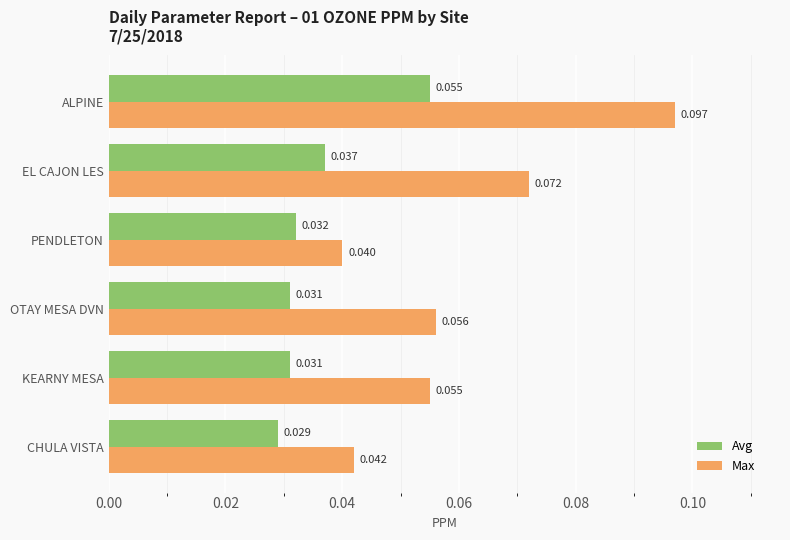

At which category is the sum across all series the highest?

ALPINE